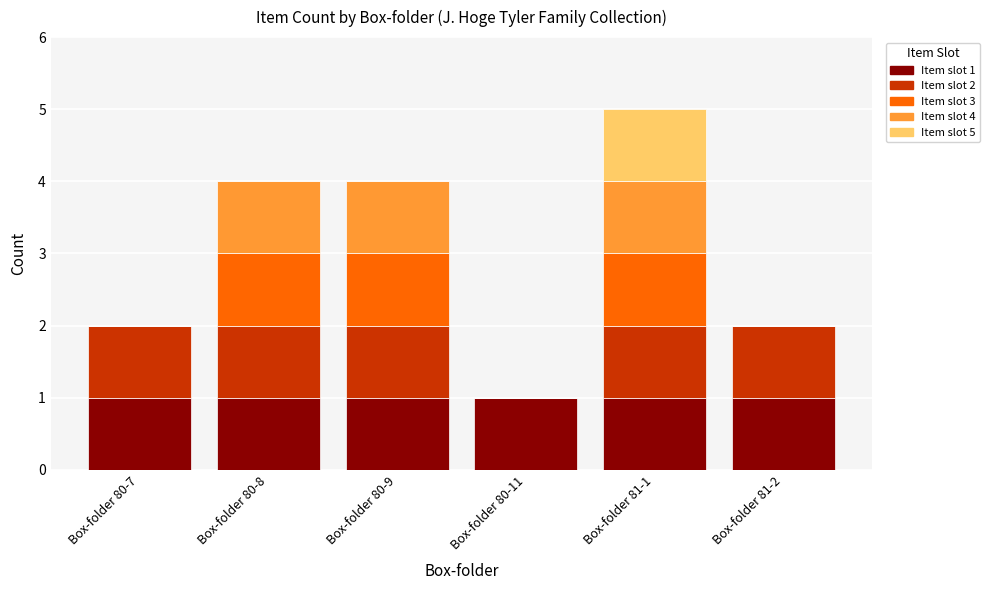

What is the total value across all series at Box-folder 80-9?

4